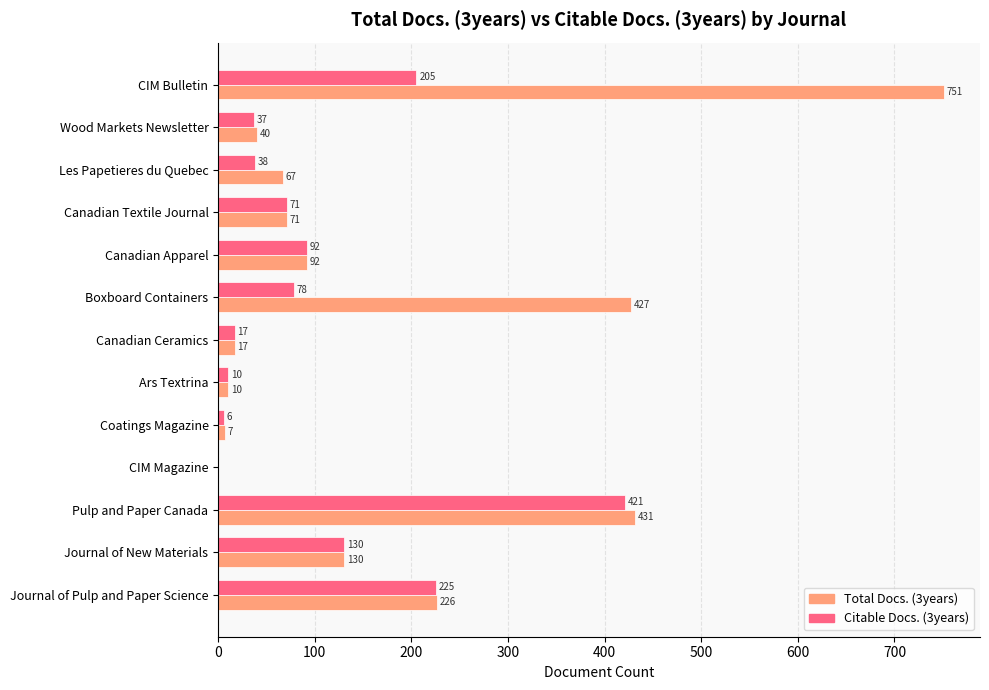

What are all the series names shown in the legend?

Total Docs. (3years), Citable Docs. (3years)